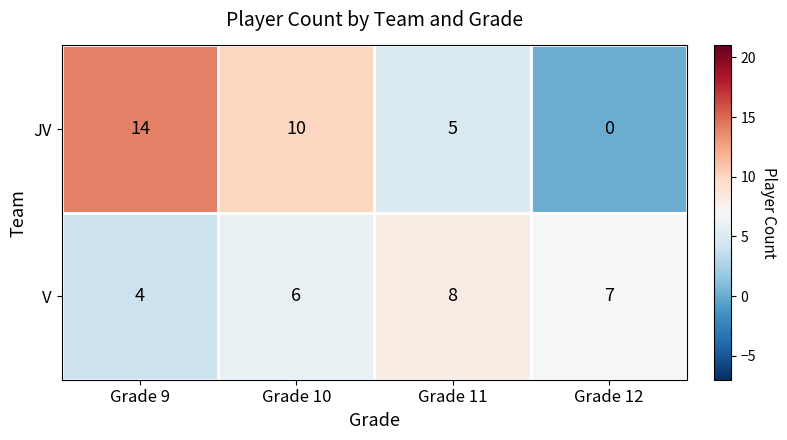

At how many categories does at least one series exceed 6?

4